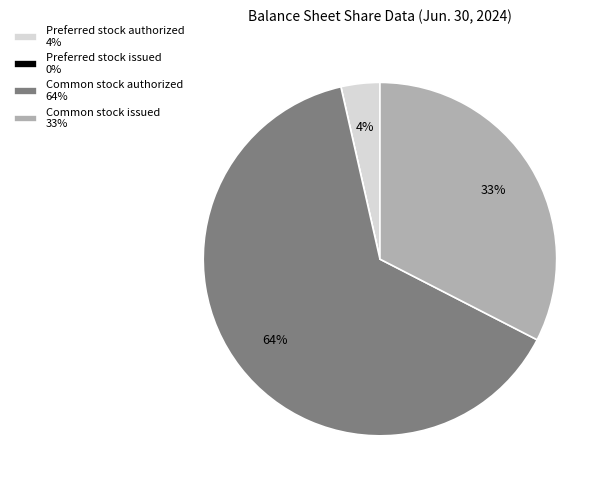

What is the largest slice in the pie chart?

Common stock authorized